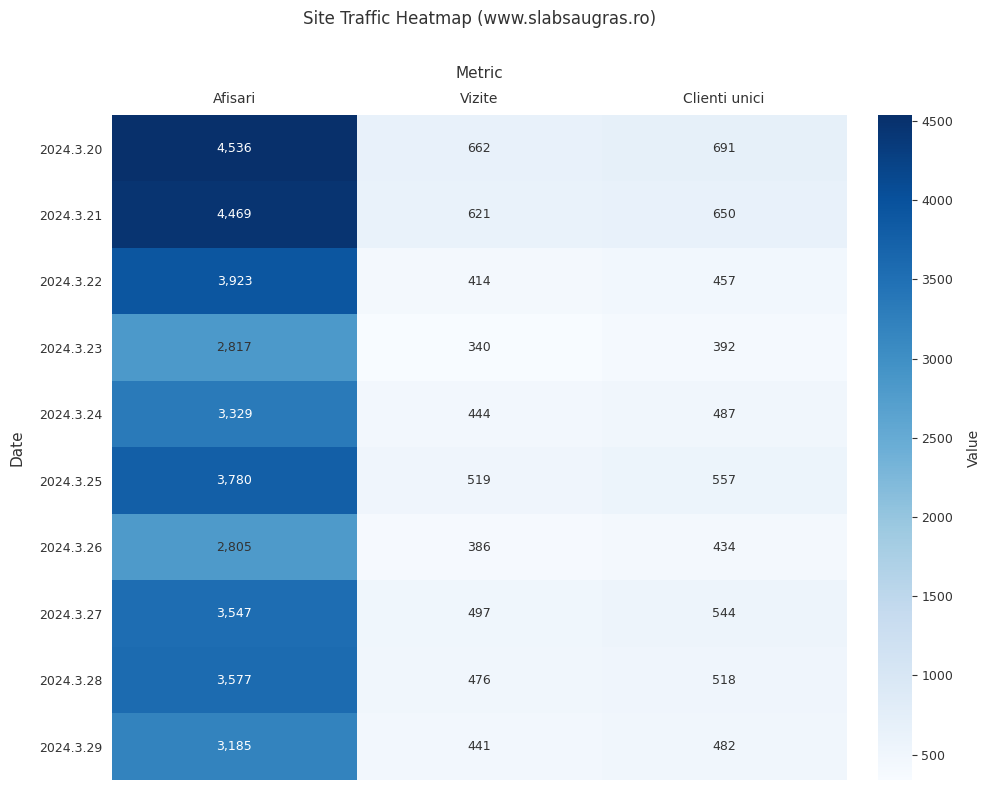

How many data points does each series have?

3